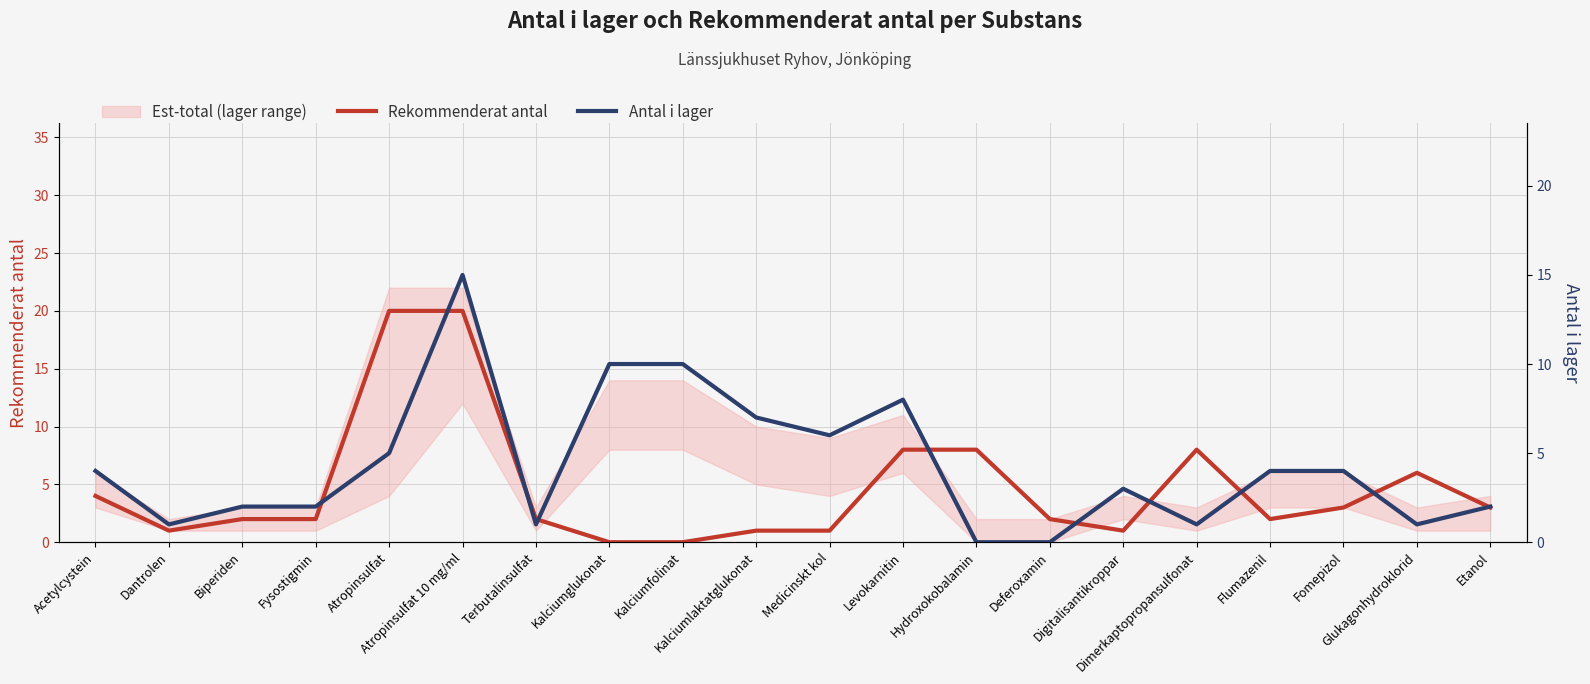

What is the sum of the Rekommenderat antal values at Digitalisantikroppar and Acetylcystein?

5